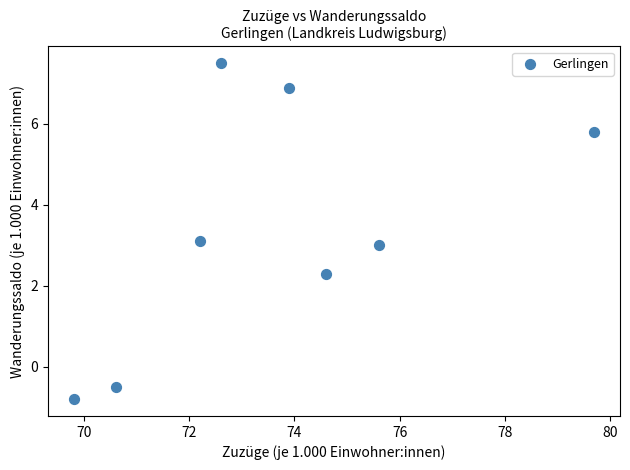

What is the range of X values (max minus min)?

9.9